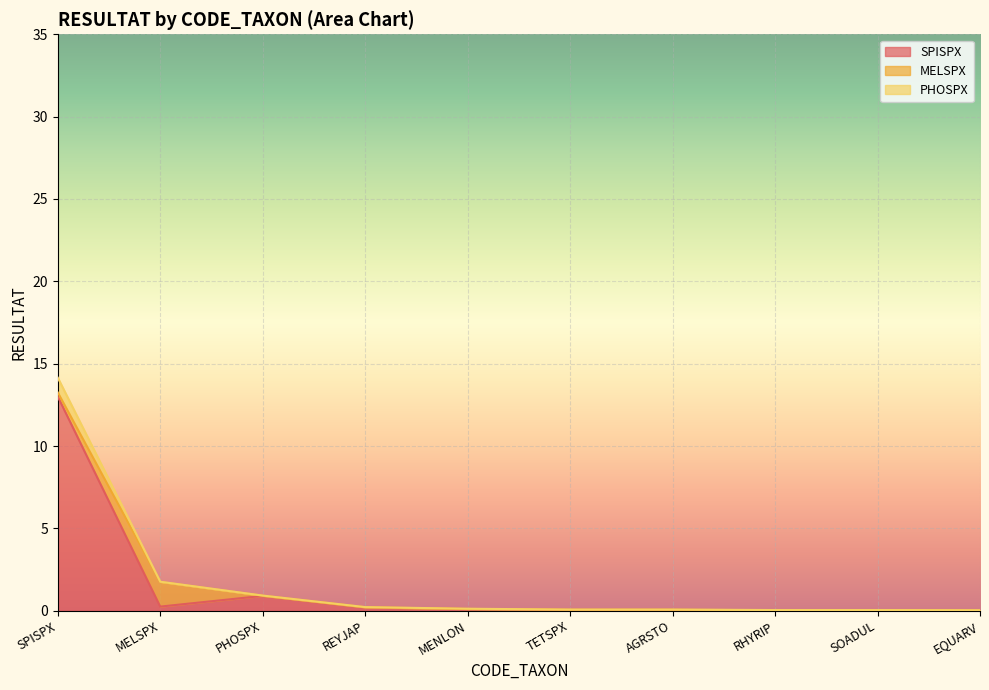

At which category is the sum across all series the highest?

SPISPX